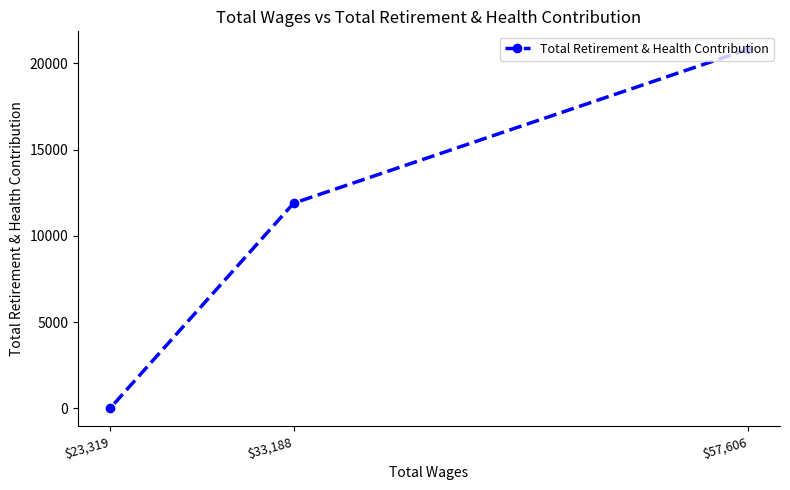

Where does the data first go above 11896?

$57,606